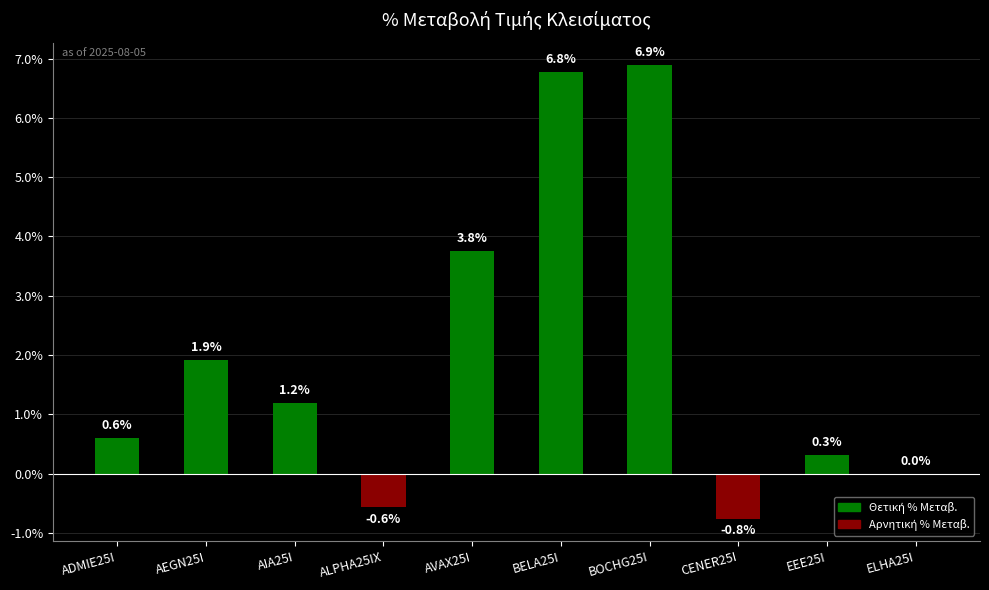

Which label corresponds to the largest value in the chart?

BOCHG25I